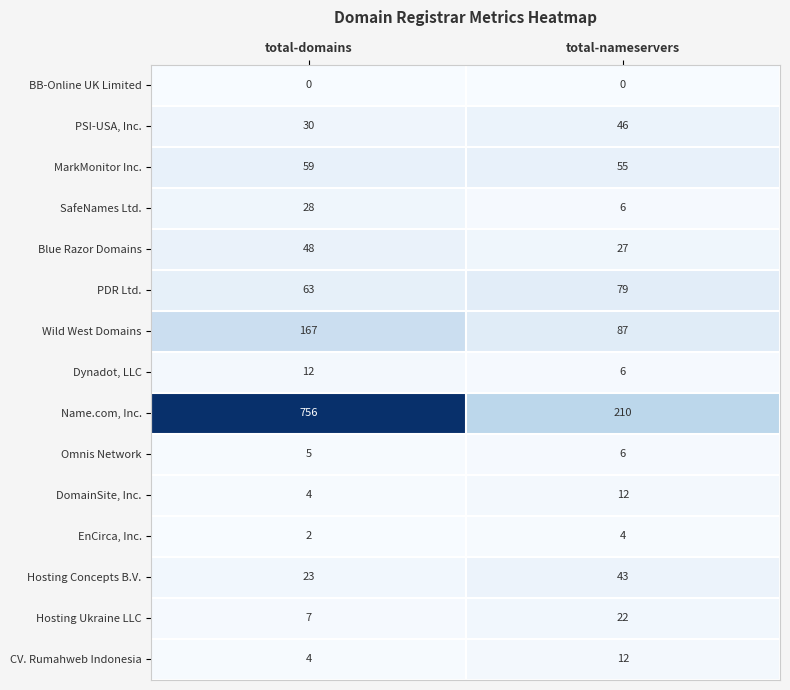

At how many categories does at least one series exceed 402?

1